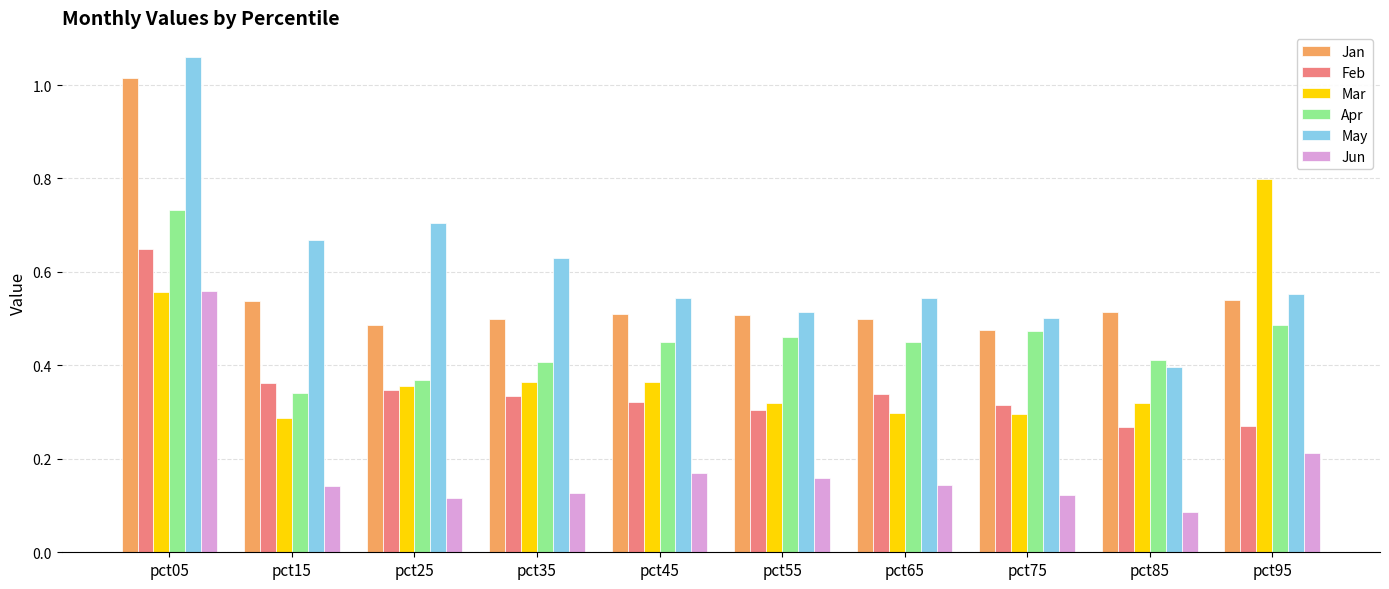

How many Mar values are between 0 and 1?

10